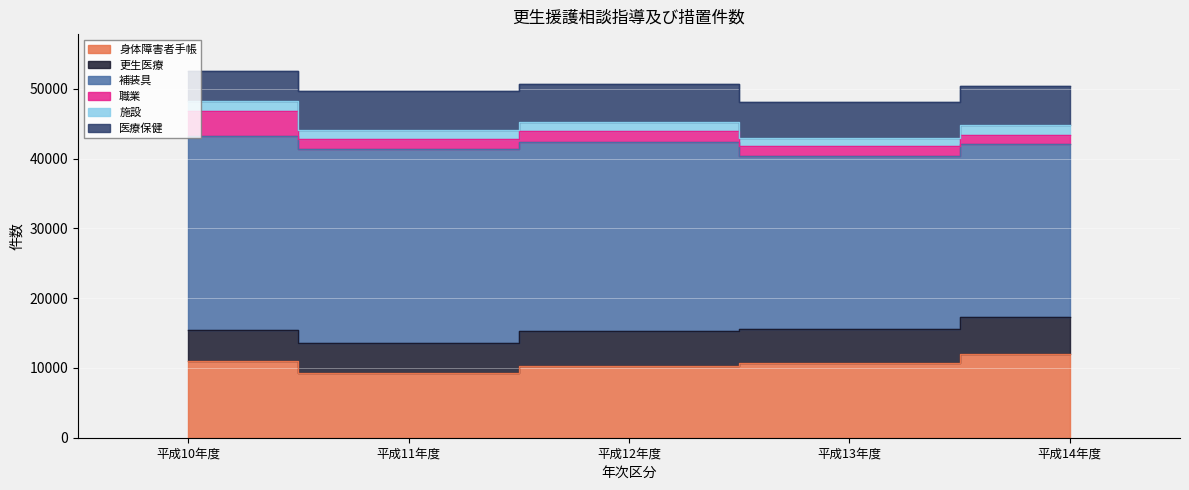

List the labels in order of 更生医療 value, largest first.

平成14年度, 平成12年度, 平成13年度, 平成10年度, 平成11年度